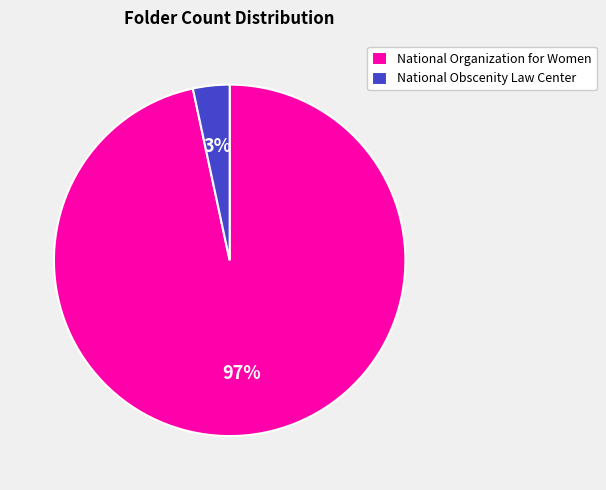

What is the smallest slice in the pie chart?

National Obscenity Law Center